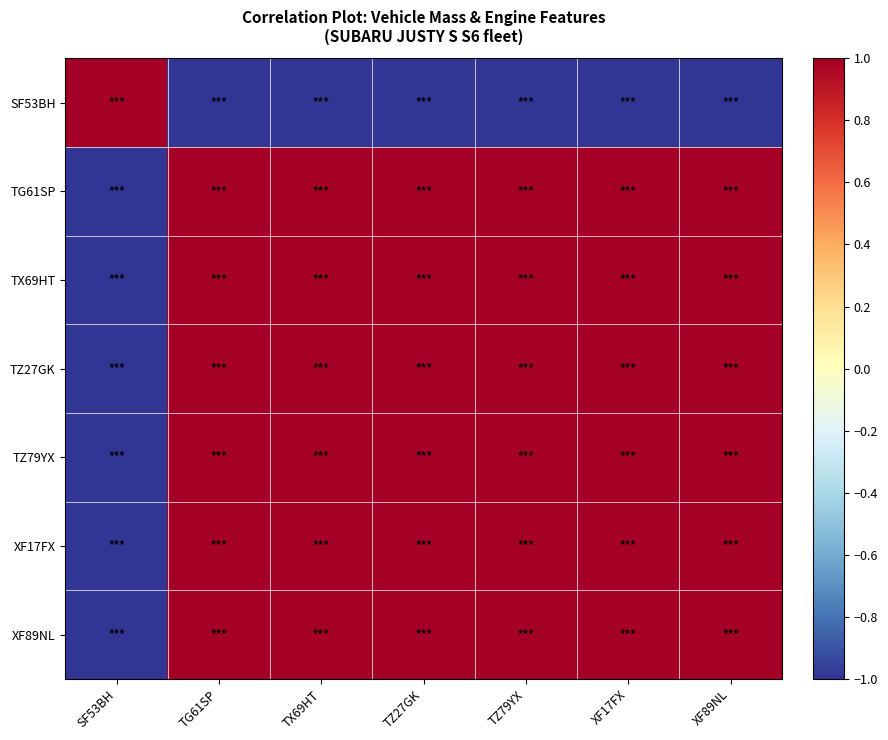

Reading left to right, transcribe all the data shown in this chart.

SF53BH: SF53BH=1.0	TG61SP=-1.0	TX69HT=-1.0	TZ27GK=-1.0	TZ79YX=-1.0	XF17FX=-1.0	XF89NL=-1.0
TG61SP: SF53BH=-1.0	TG61SP=1.0	TX69HT=1.0	TZ27GK=1.0	TZ79YX=1.0	XF17FX=1.0	XF89NL=1.0
TX69HT: SF53BH=-1.0	TG61SP=1.0	TX69HT=1.0	TZ27GK=1.0	TZ79YX=1.0	XF17FX=1.0	XF89NL=1.0
TZ27GK: SF53BH=-1.0	TG61SP=1.0	TX69HT=1.0	TZ27GK=1.0	TZ79YX=1.0	XF17FX=1.0	XF89NL=1.0
TZ79YX: SF53BH=-1.0	TG61SP=1.0	TX69HT=1.0	TZ27GK=1.0	TZ79YX=1.0	XF17FX=1.0	XF89NL=1.0
XF17FX: SF53BH=-1.0	TG61SP=1.0	TX69HT=1.0	TZ27GK=1.0	TZ79YX=1.0	XF17FX=1.0	XF89NL=1.0
XF89NL: SF53BH=-1.0	TG61SP=1.0	TX69HT=1.0	TZ27GK=1.0	TZ79YX=1.0	XF17FX=1.0	XF89NL=1.0